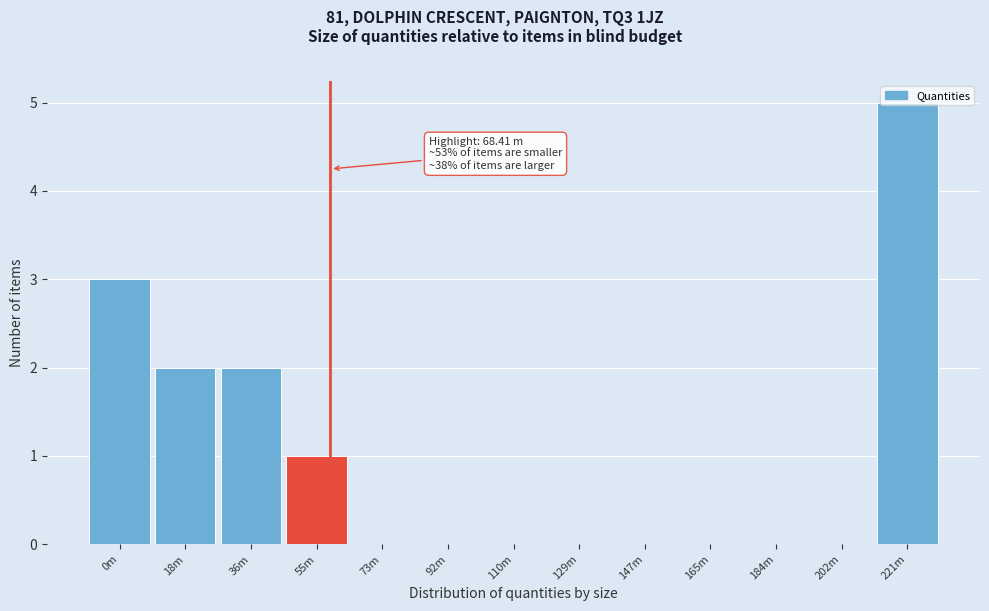

Which has a higher value, 202m or 55m?

55m